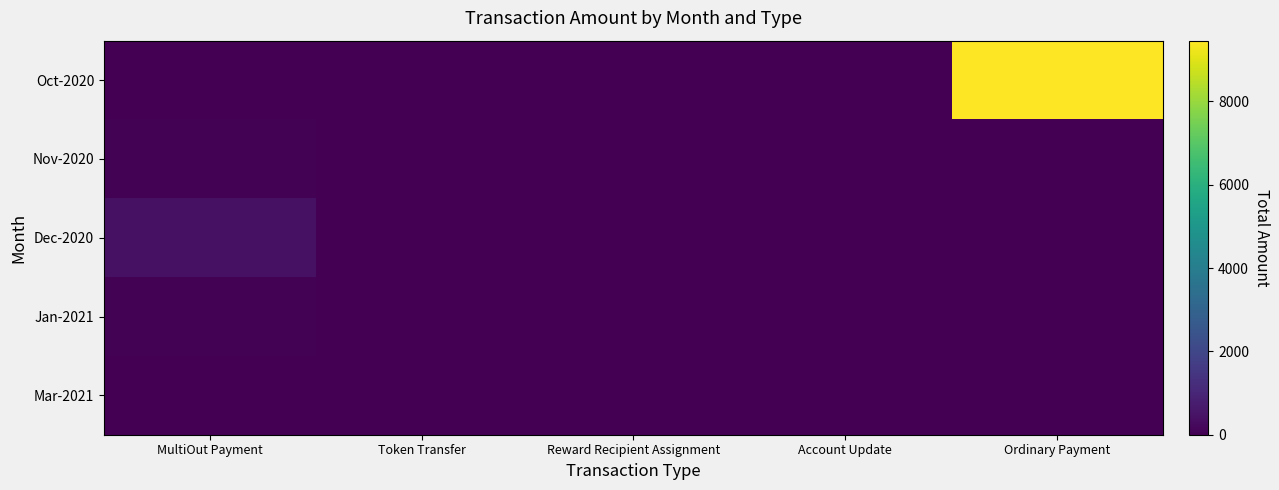

Reading left to right, transcribe all the data shown in this chart.

Oct-2020: MultiOut Payment=0.0	Token Transfer=0.0	Reward Recipient Assignment=0.0	Account Update=0.0	Ordinary Payment=9455.1
Nov-2020: MultiOut Payment=41.2	Token Transfer=0.0	Reward Recipient Assignment=0.0	Account Update=0.0	Ordinary Payment=0.0
Dec-2020: MultiOut Payment=423.5	Token Transfer=0.0	Reward Recipient Assignment=0.0	Account Update=0.0	Ordinary Payment=0.0
Jan-2021: MultiOut Payment=72.0	Token Transfer=0.0	Reward Recipient Assignment=0.0	Account Update=0.0	Ordinary Payment=0.0
Mar-2021: MultiOut Payment=10.7	Token Transfer=0.0	Reward Recipient Assignment=0.0	Account Update=0.0	Ordinary Payment=0.0